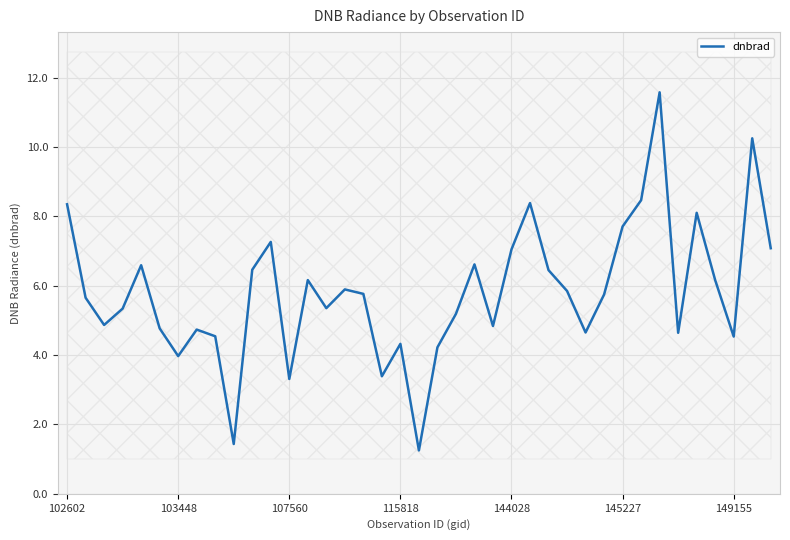

How many categories are shown in the chart?

39